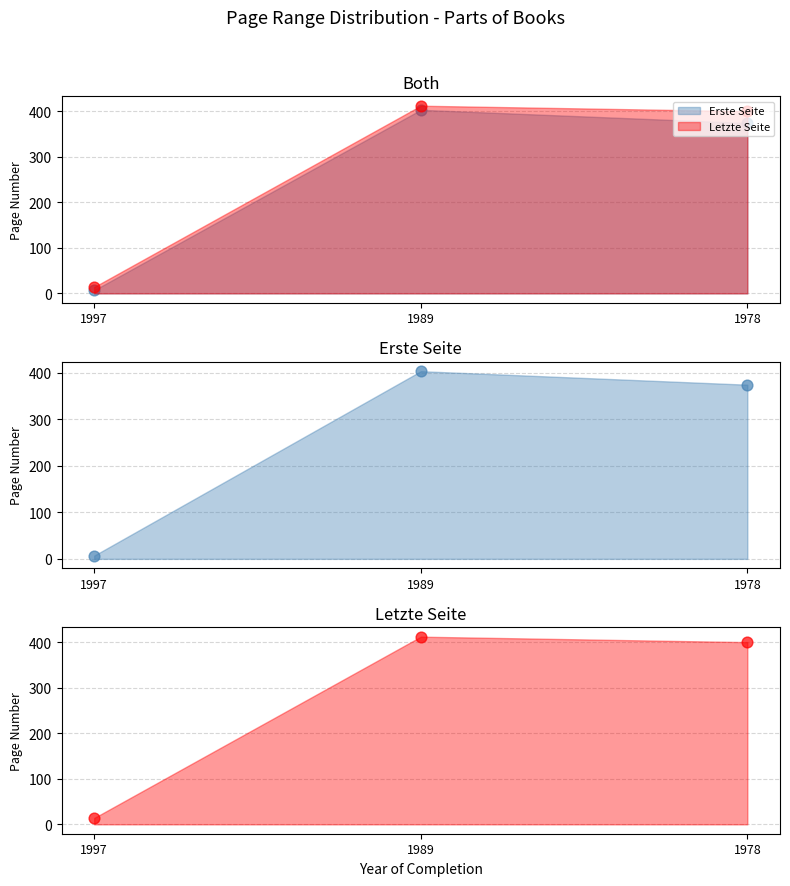

Which series has the widest spread of Y values?

Letzte Seite